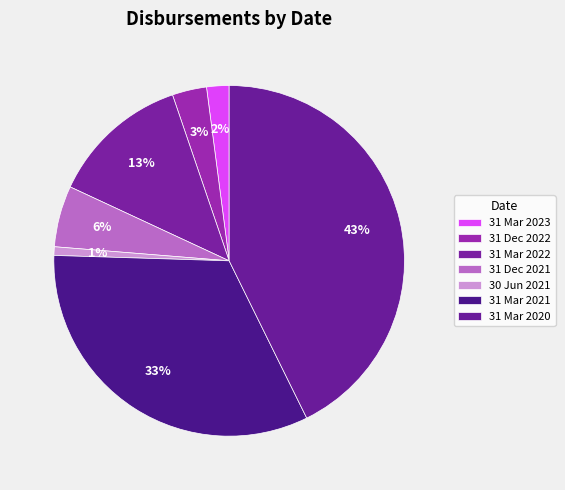

To the nearest percent, what is the difference between the largest and smallest slice percentages?

42%